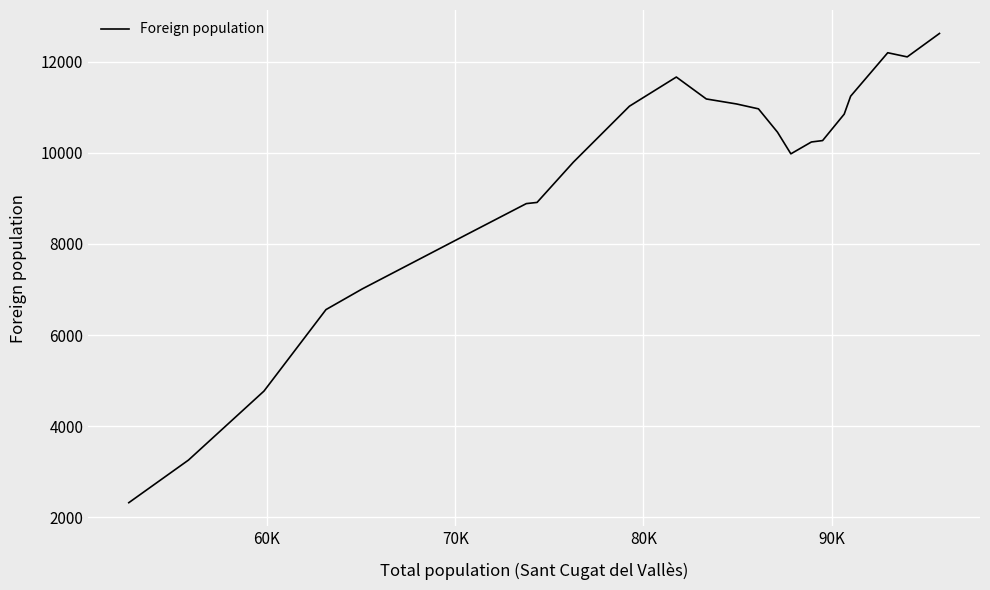

What is the difference between the maximum and minimum values?

10295